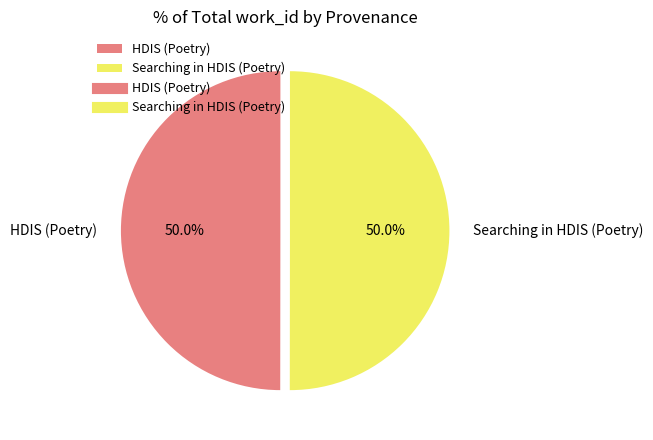

The HDIS (Poetry) slice represents 50% of the pie. True or false?

True